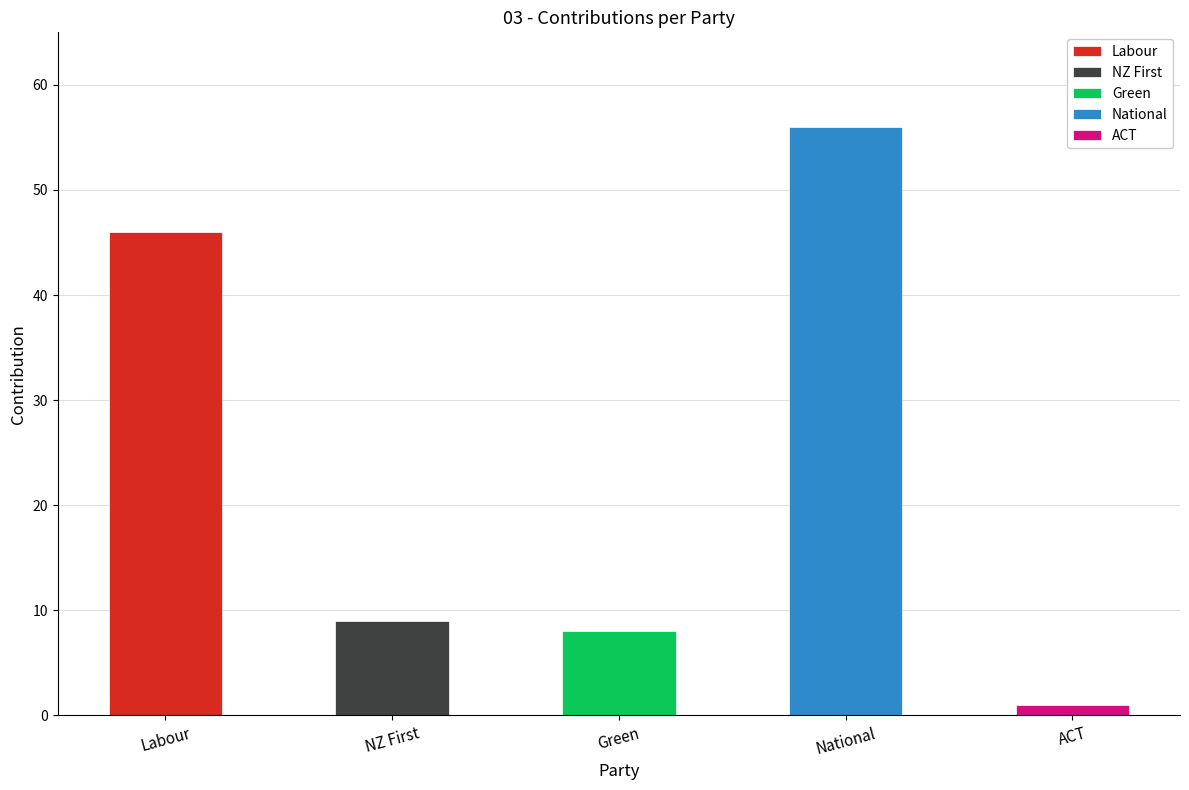

Where is ACT nearest to the value 0?

Labour